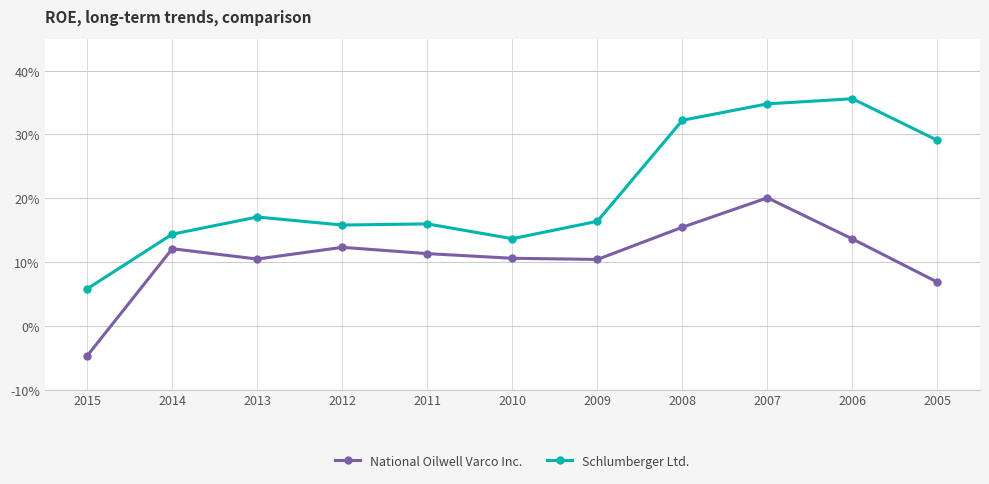

In National Oilwell Varco Inc., how many points are higher than both neighbors (excluding endpoints)?

3